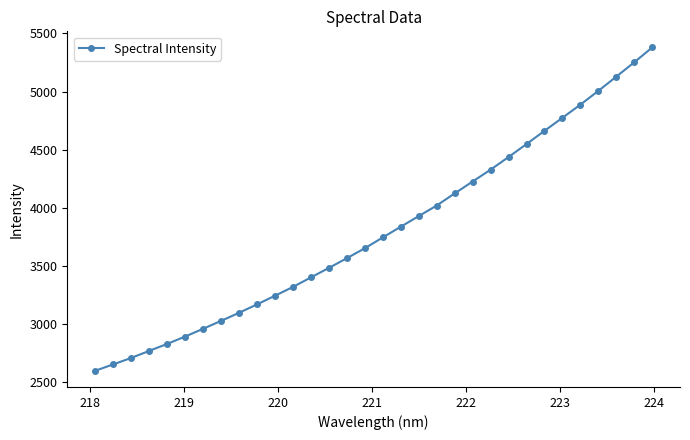

What is the smallest value displayed?

2598.6